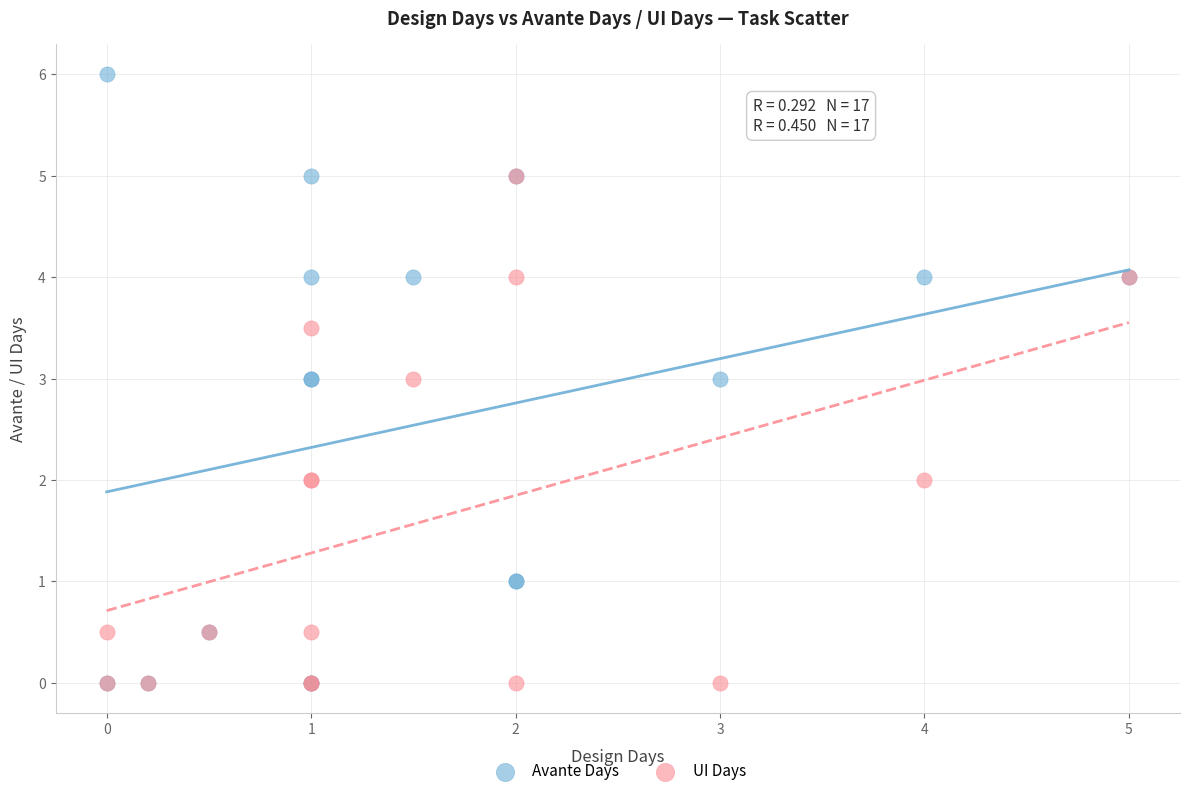

Which series contains the highest Y value?

Avante Days